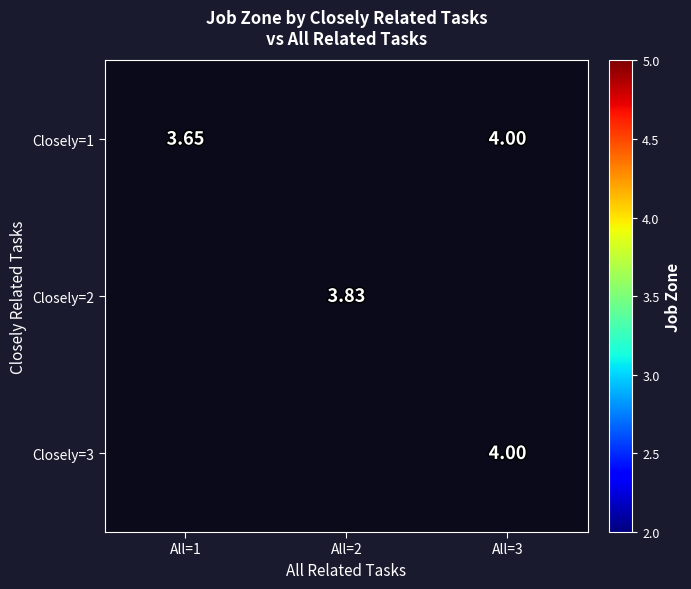

What is the maximum value for Closely=1?

4.0